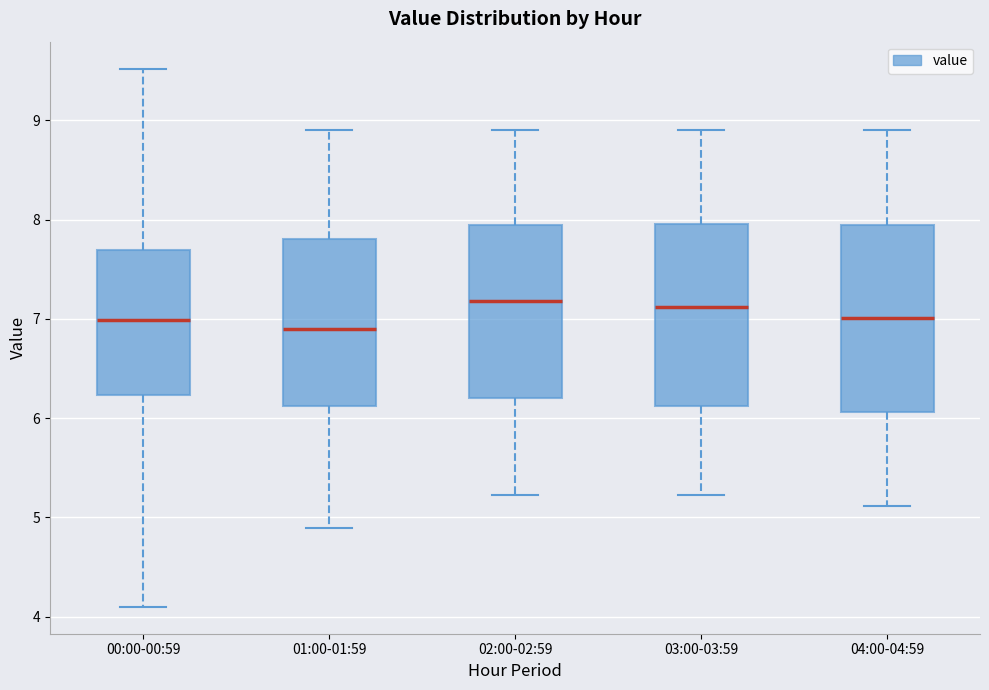

Where is the upper edge of the box for 03:00-03:59 on the y-axis? The values are not printed on the chart, so give them approximately, as read against the axis.

8.0